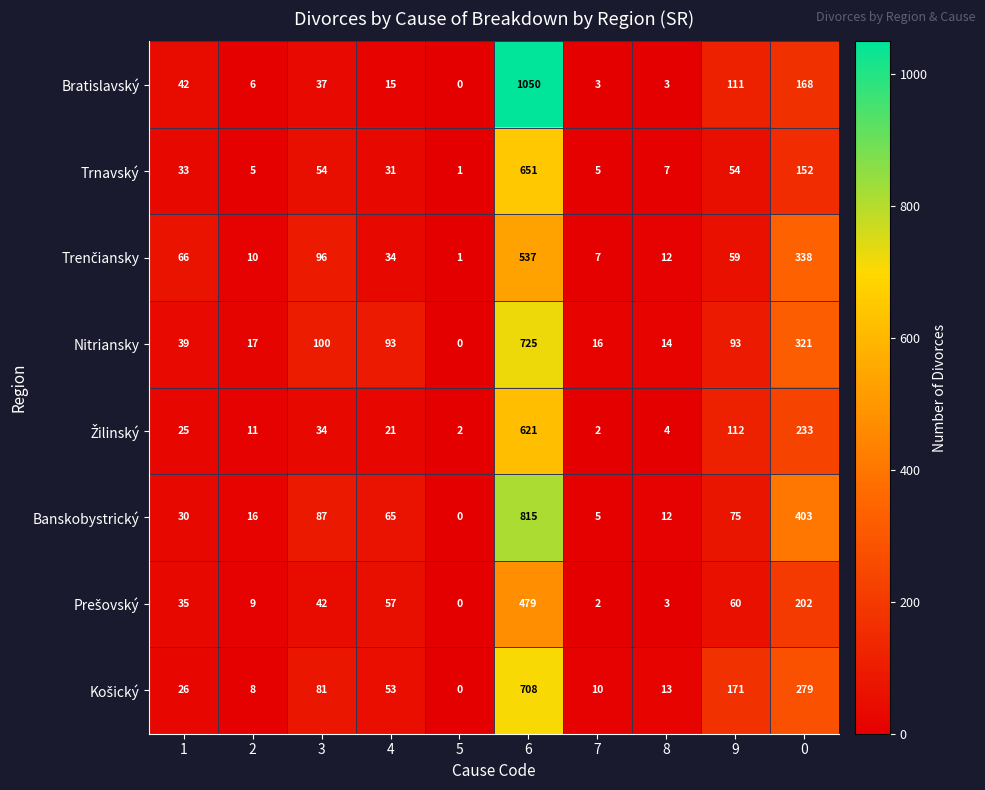

Count the number of data series in this chart.

8